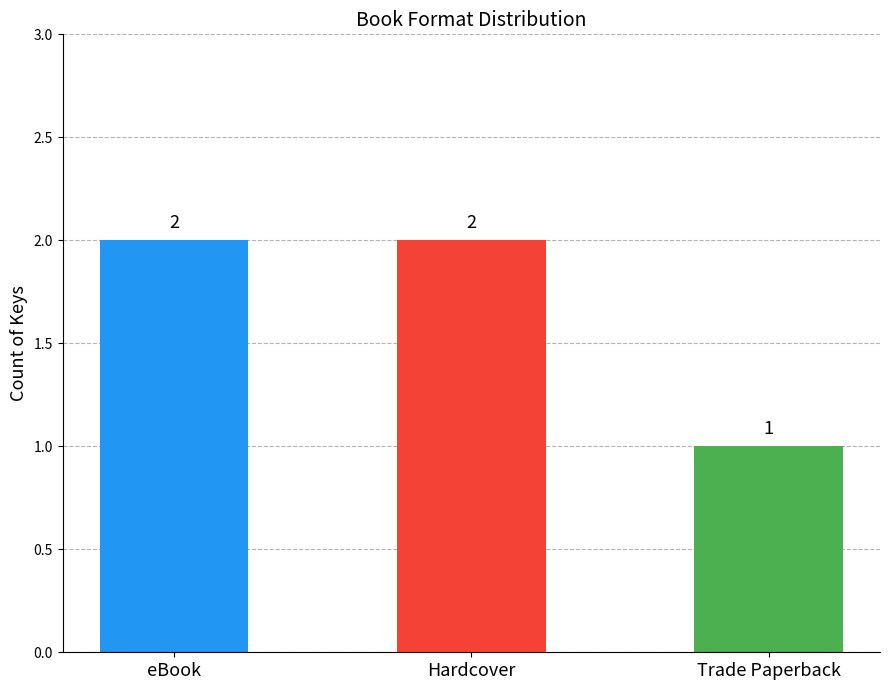

What is the greatest value displayed?

2